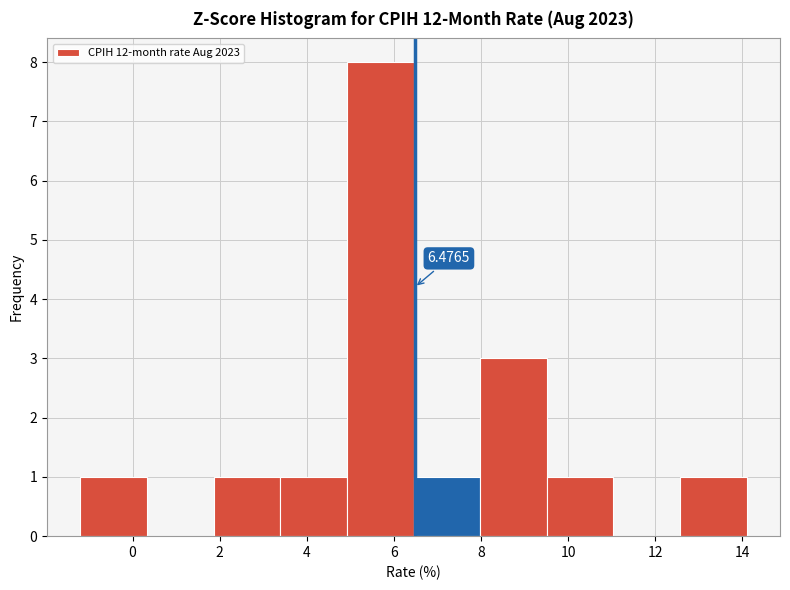

Which range on the x-axis has the tallest bar?

5.0 to 6.4